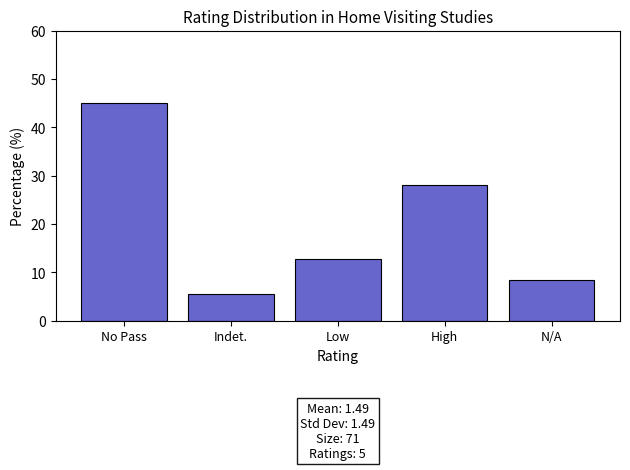

Reading left to right, what are all the values shown in this chart?

45.1	5.6	12.7	28.2	8.5